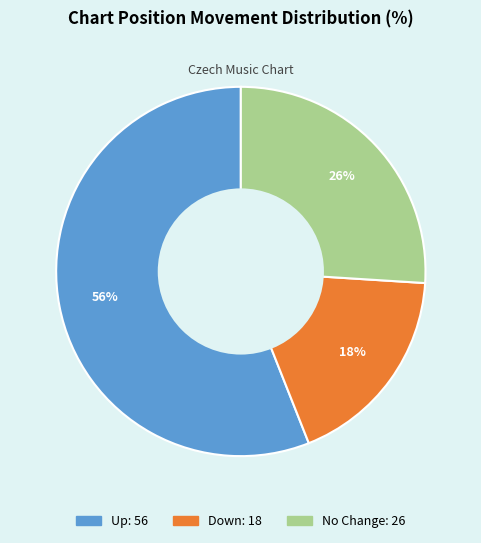

To the nearest percent, what is the difference between the largest and smallest slice percentages?

38%